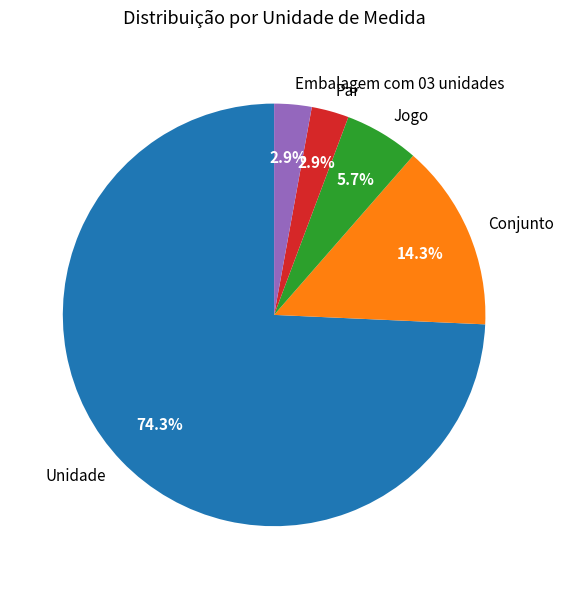

To the nearest percent, what is the difference between the largest and smallest slice percentages?

71%